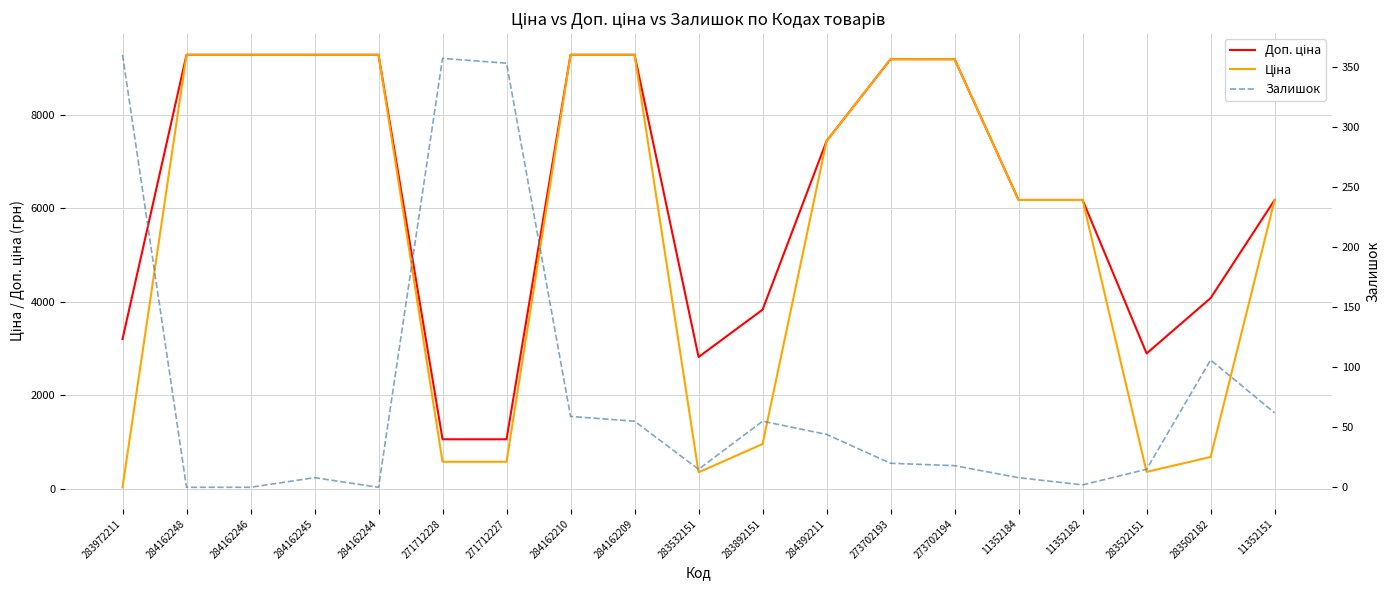

True or false: Доп. ціна has more than 0 interior local peaks.

False